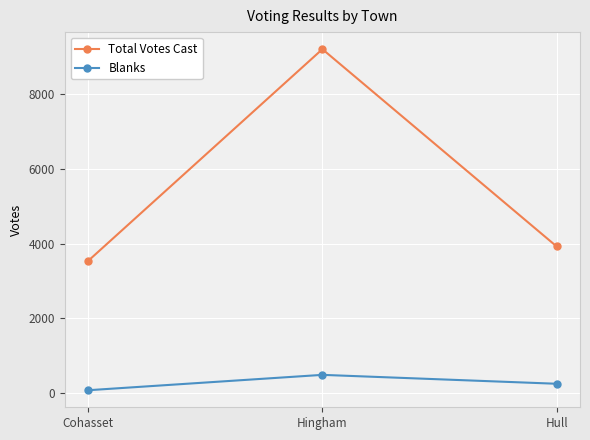

What is the total value across all series at Cohasset?

3619